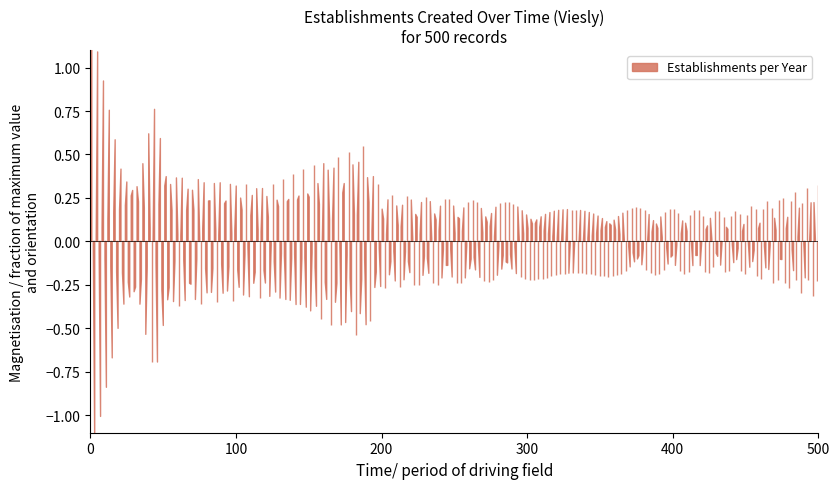

Is it true that the value at 1977 is 1?

False